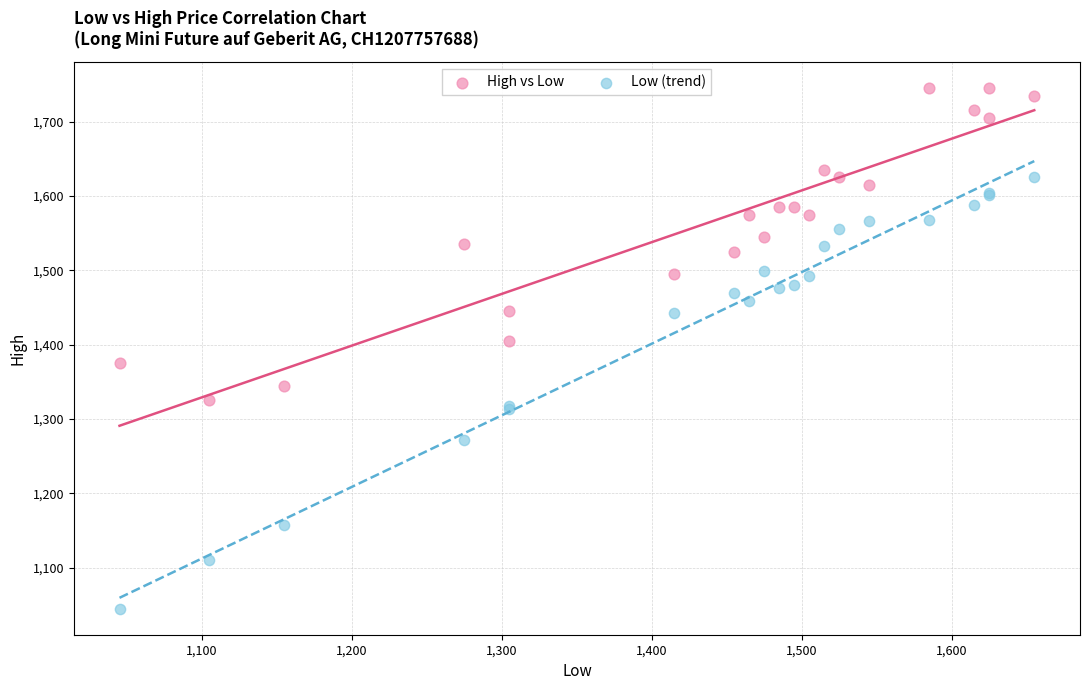

Across all series, what Y value is closest to 1395?

1405